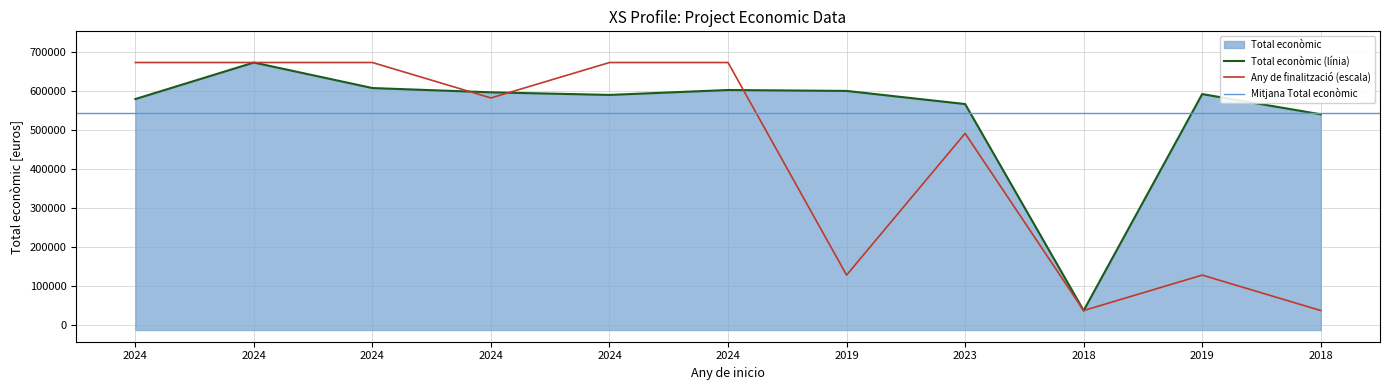

How many categories are shown in the chart?

11